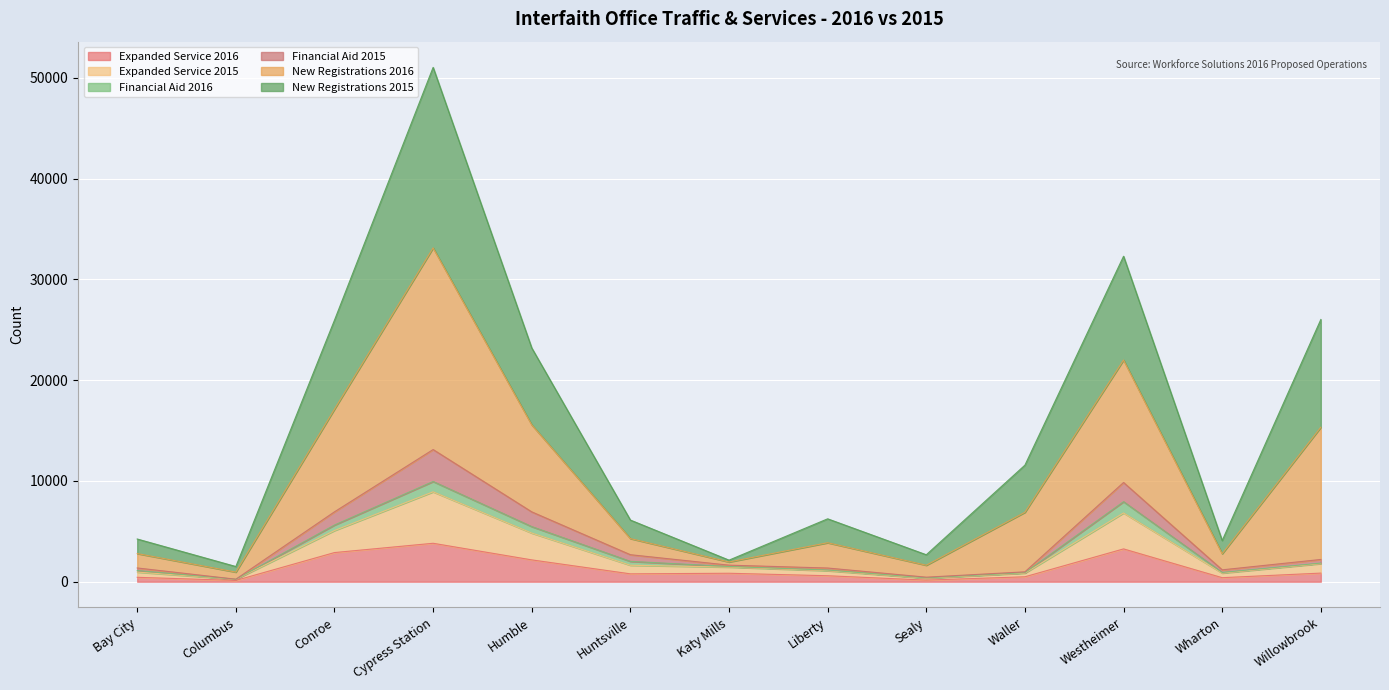

What is the label of the 6th point from the left?

Huntsville